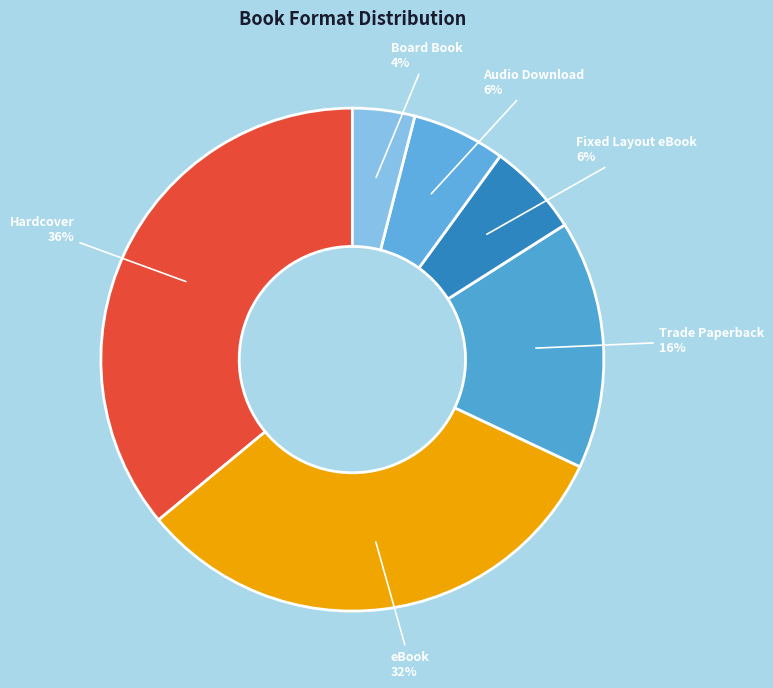

Is the sum of Board Book and Trade Paperback greater than half?

No